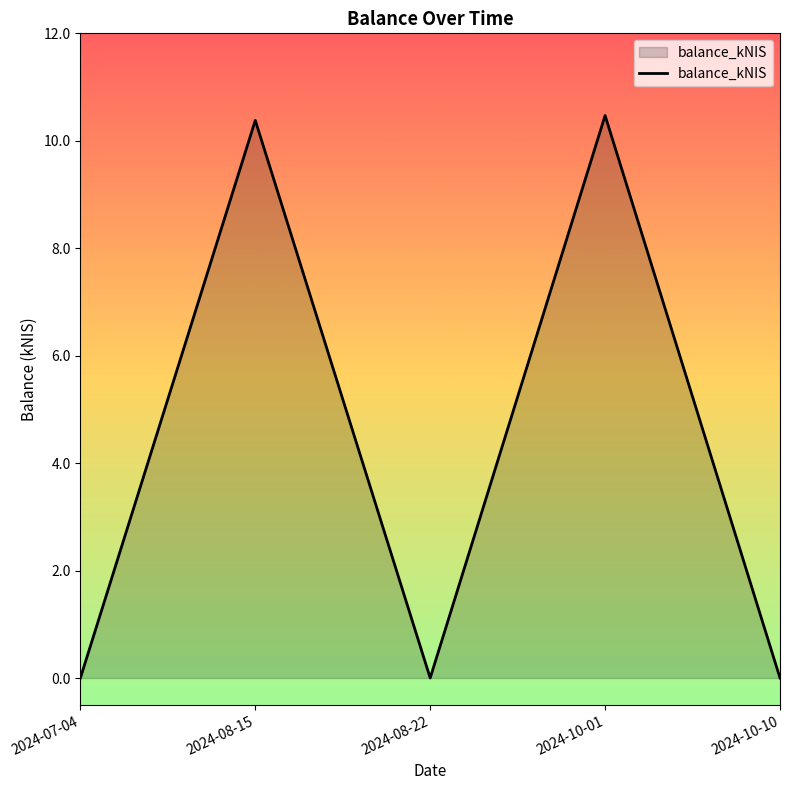

Reading left to right, what are all the values shown in this chart?

0.0	10.4	0.0	10.5	0.0